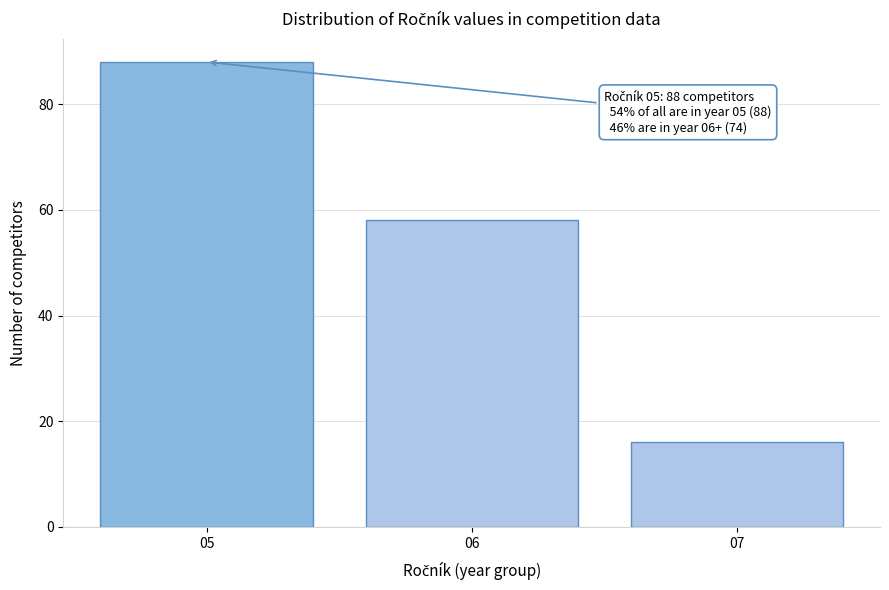

Reading left to right, transcribe all the data shown in this chart.

05=88	06=58	07=16